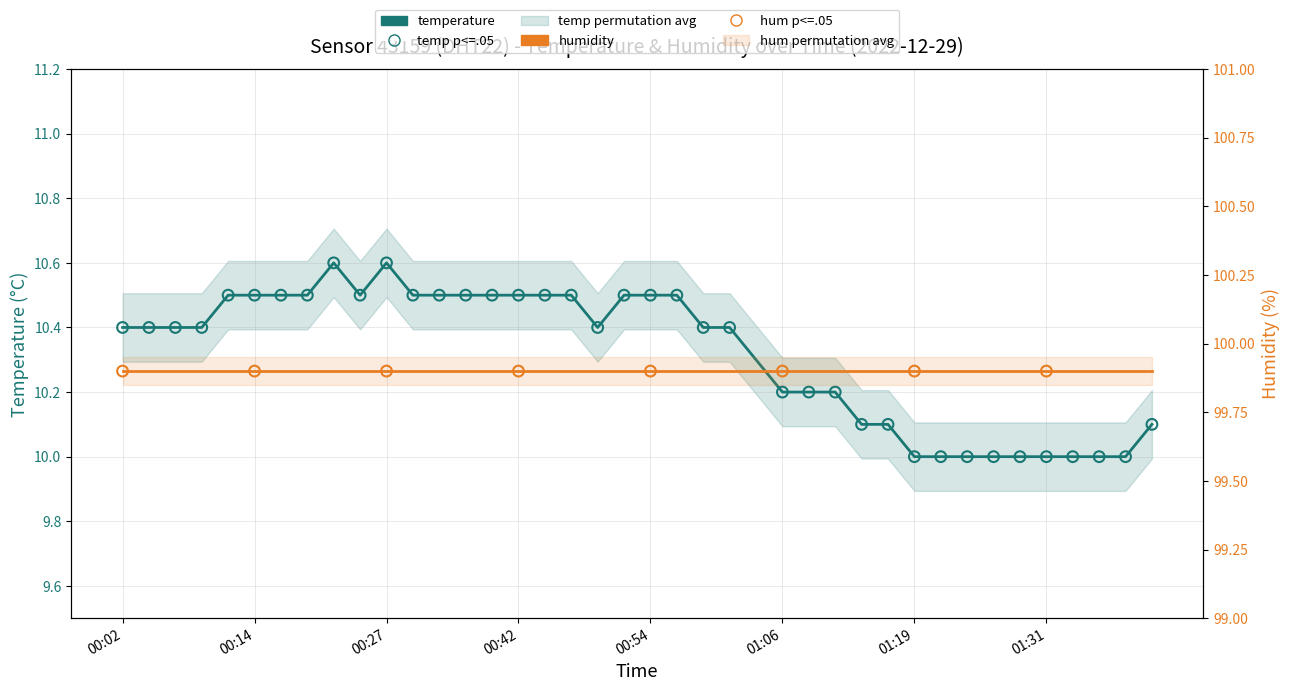

What is the ratio of the value at 01:36 to the value at 00:04?

1.0